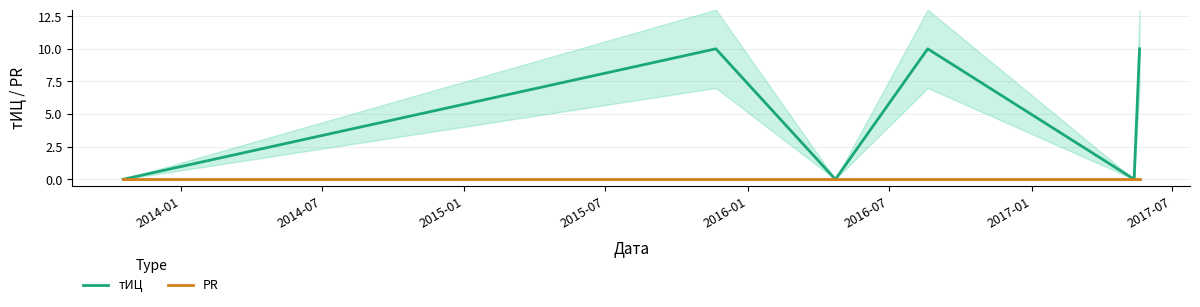

The PR series shows 0 at 2014-01. True or false?

True